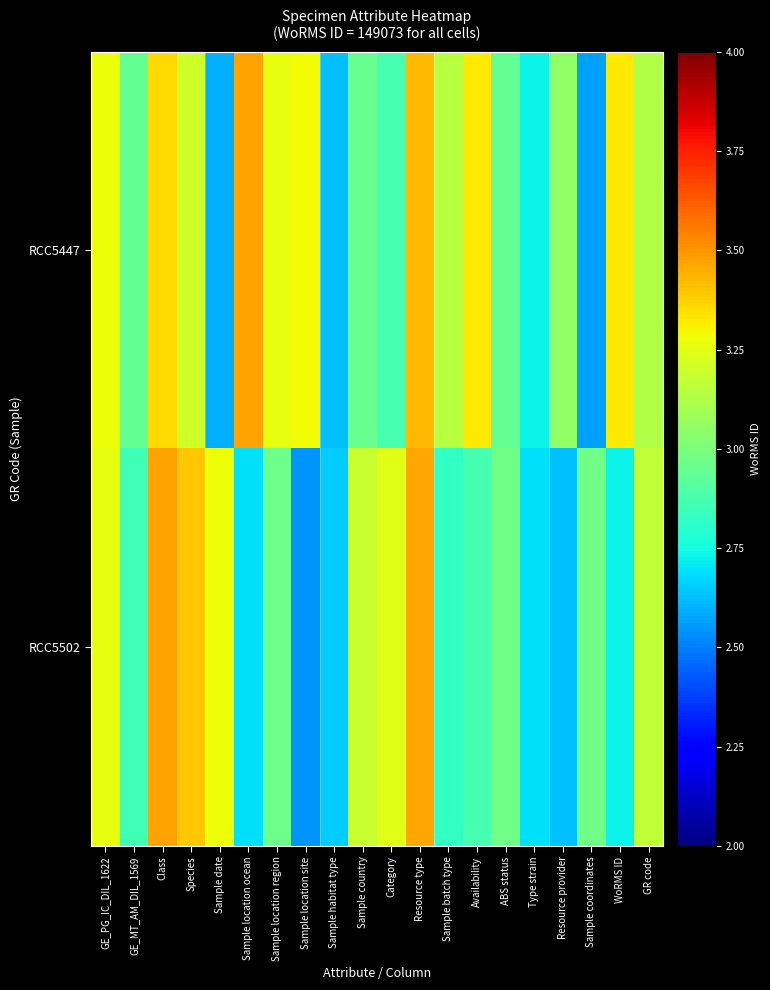

How many series are shown in this chart?

2